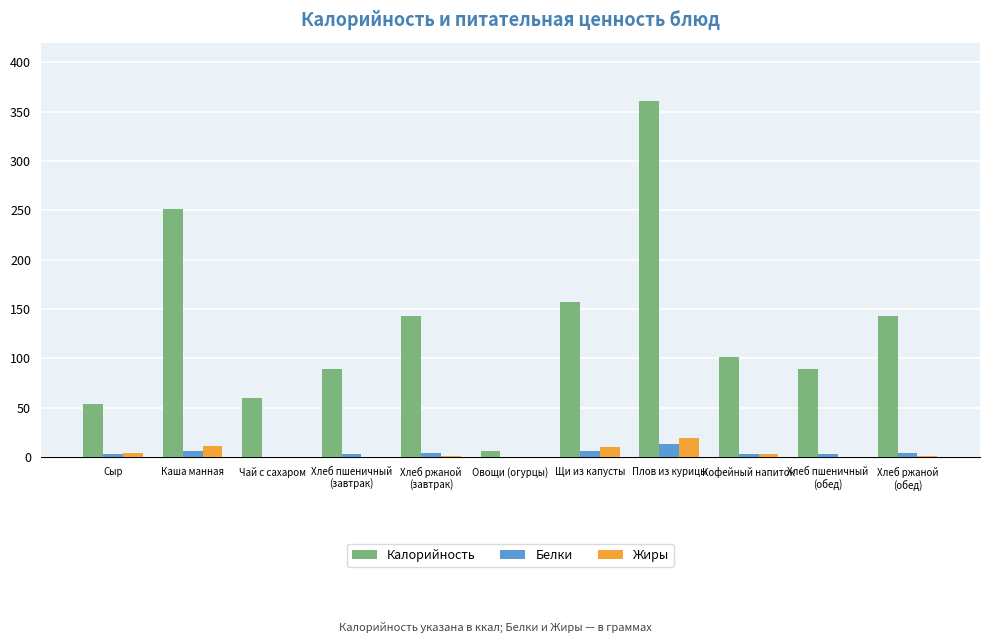

What is the total value across all series at Щи из капусты?

173